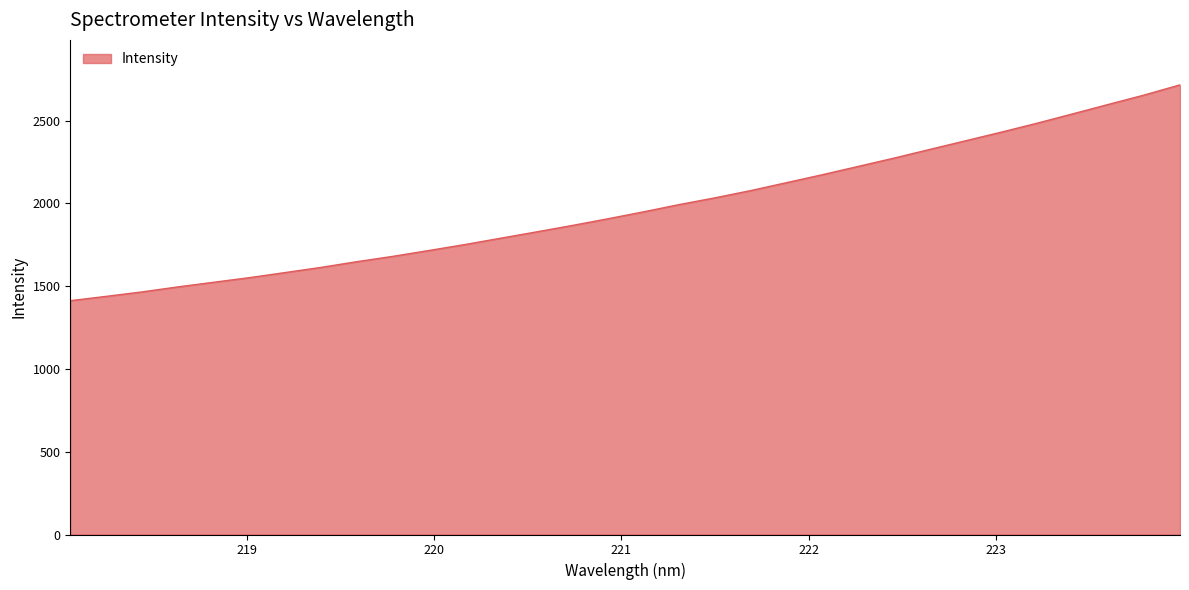

What is the greatest value displayed?

2715.8